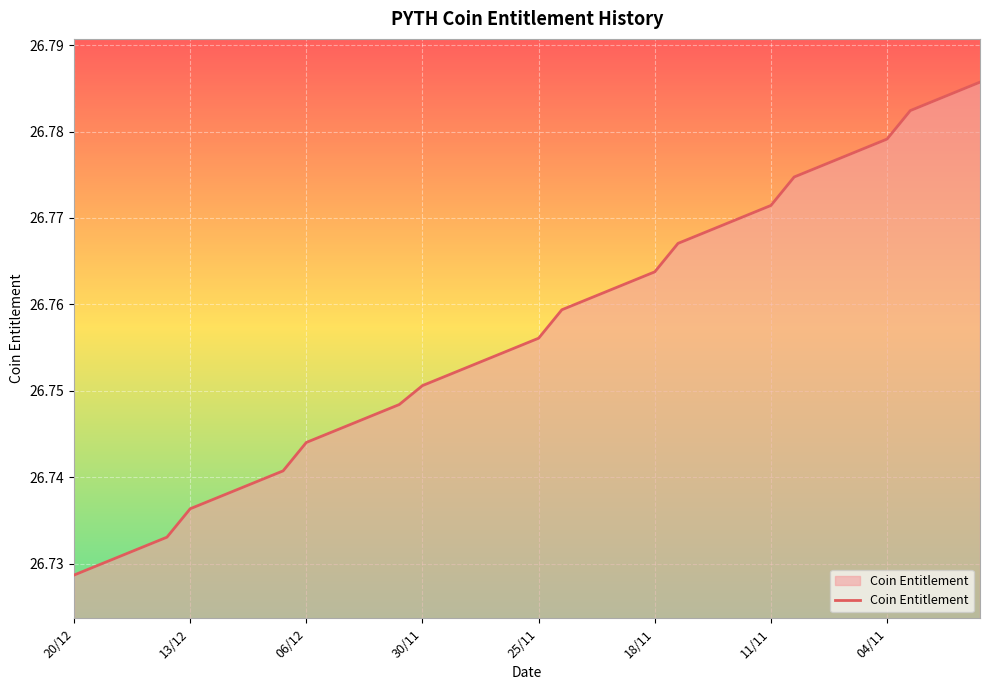

True or false: the data has more than 2 interior local peaks.

False